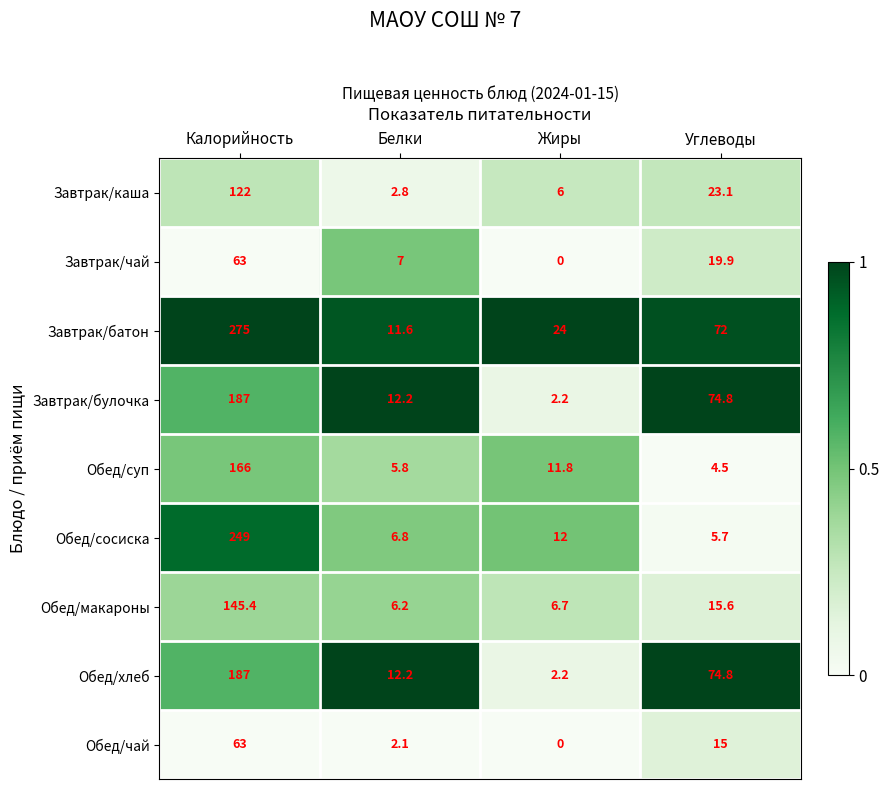

Which series has the largest range (max minus min)?

Завтрак/батон